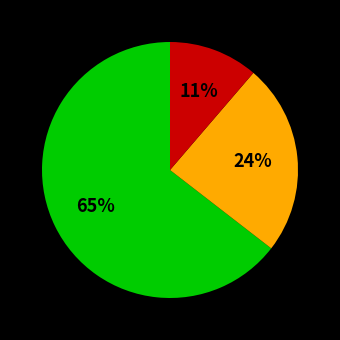

To the nearest percent, what is the average slice percentage?

33%